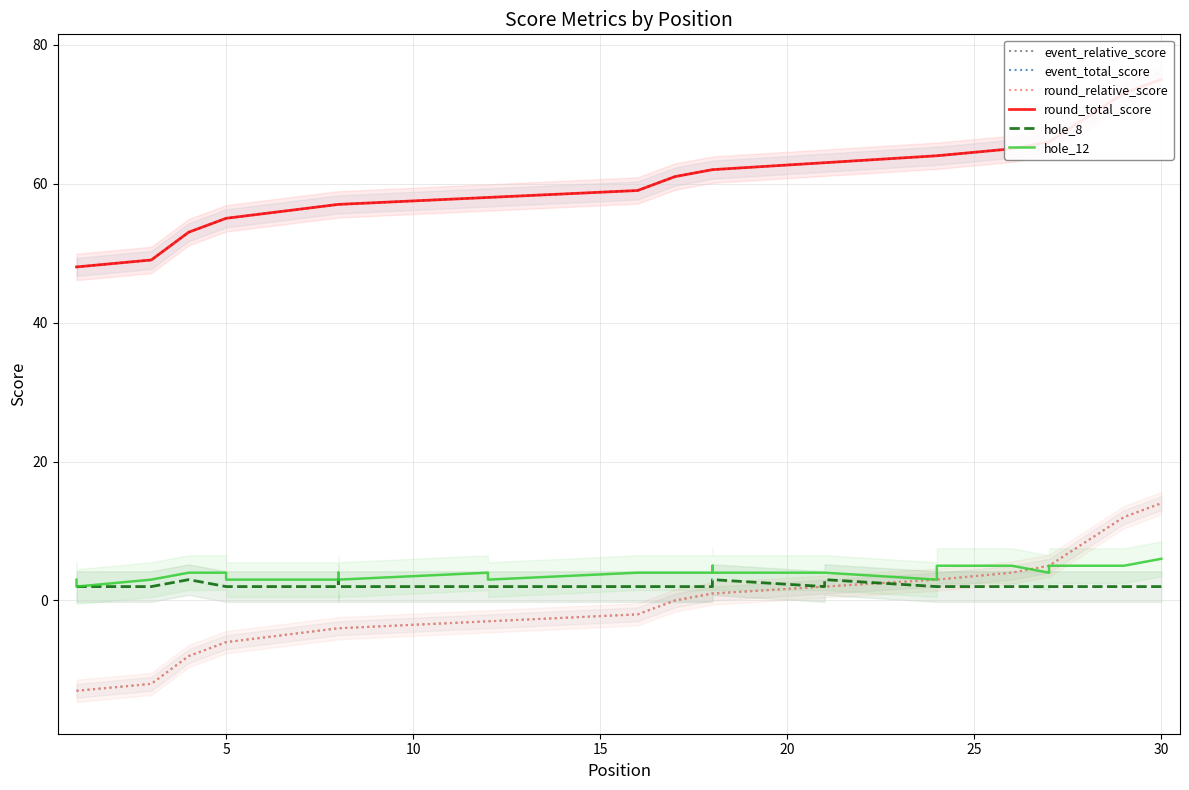

What is the total value across all series at 20?

104